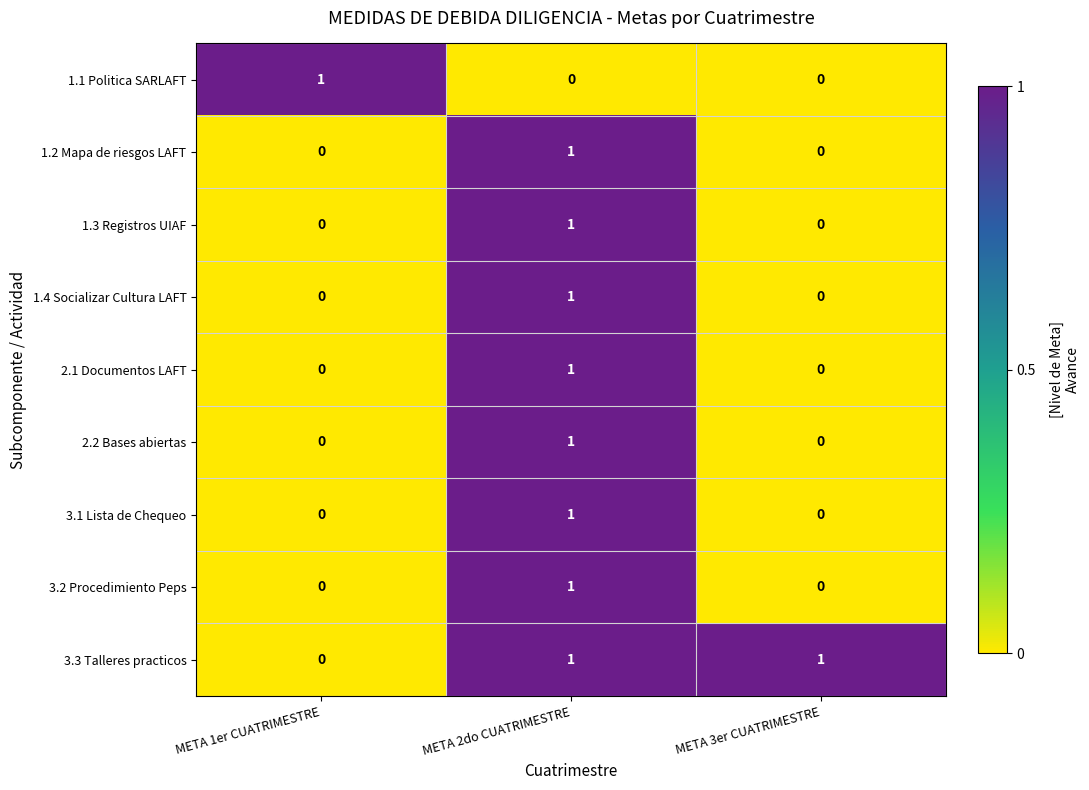

The 3.3 Talleres practicos series shows 0 at META 1er CUATRIMESTRE. True or false?

True